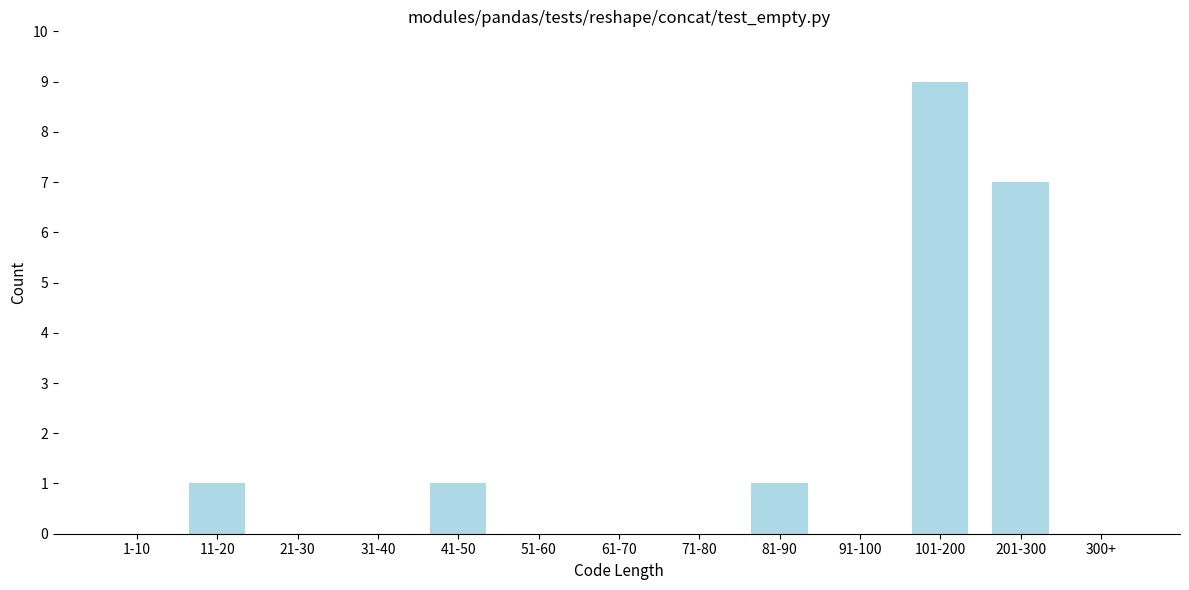

Reading left to right, transcribe all the data shown in this chart.

1-10=0	11-20=1	21-30=0	31-40=0	41-50=1	51-60=0	61-70=0	71-80=0	81-90=1	91-100=0	101-200=9	201-300=7	300+=0